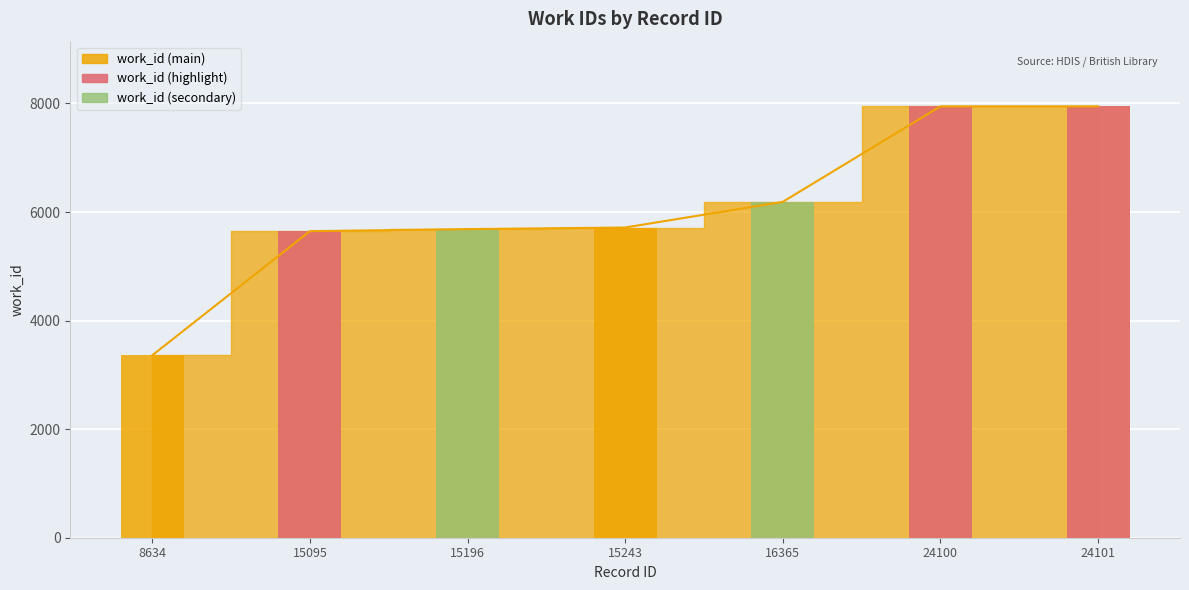

What is the value of the 7th bar from the left?

7946